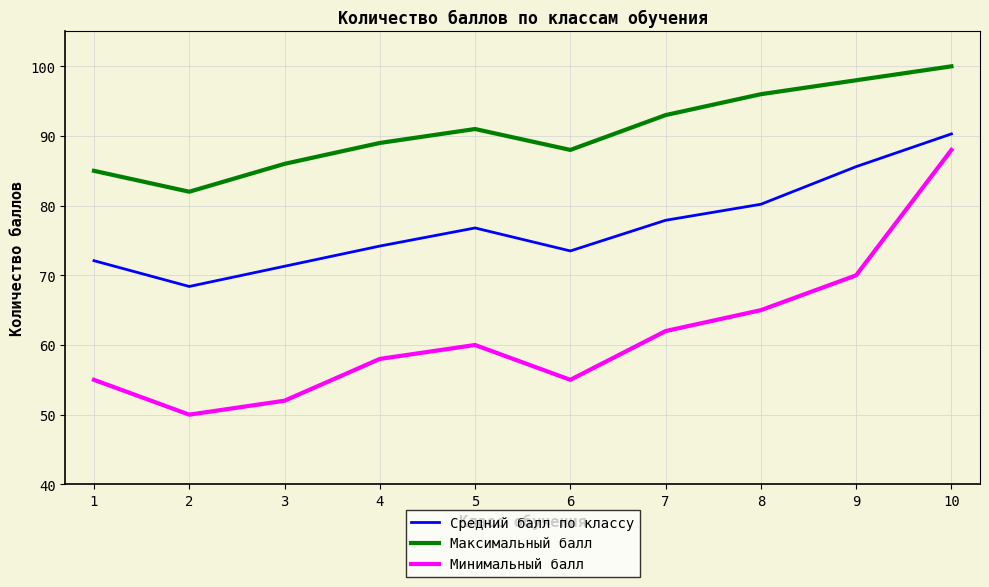

What value does the Средний балл по классу series have at 4?

74.2